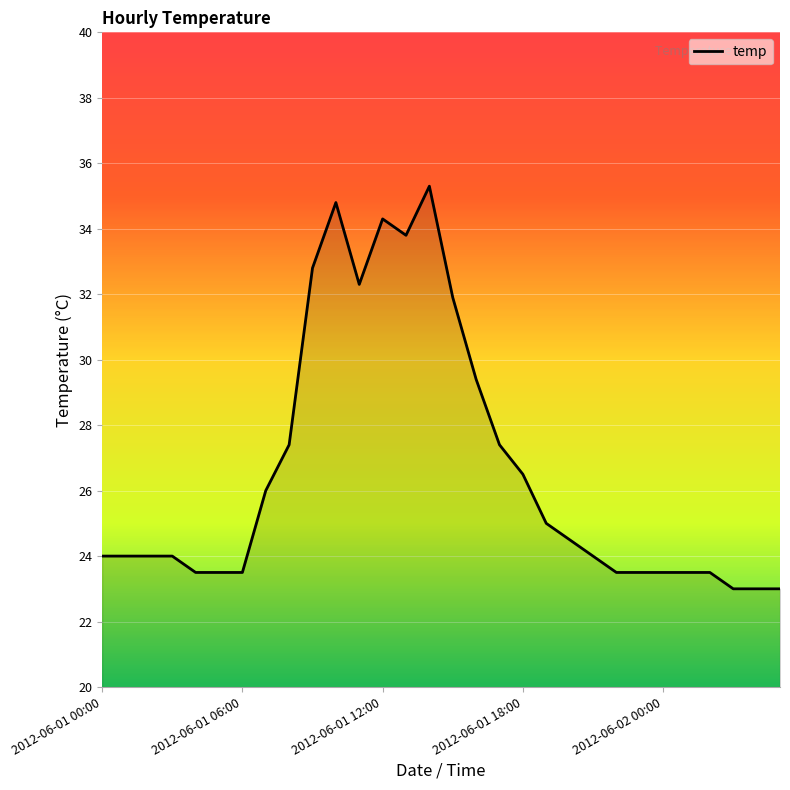

What is the maximum value shown in the chart?

35.3